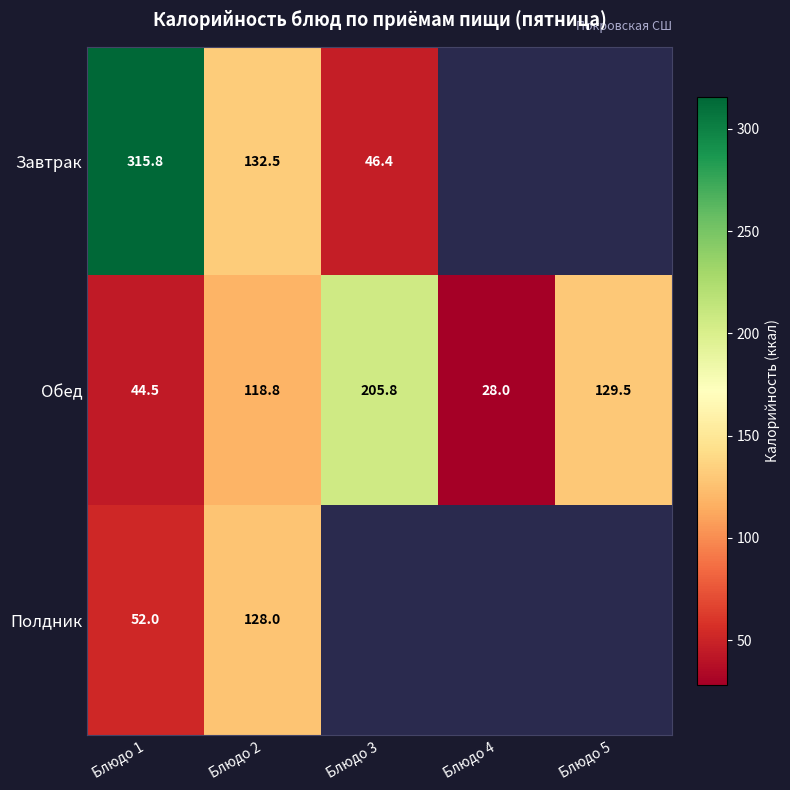

How many values in the Обед series are below 118?

2